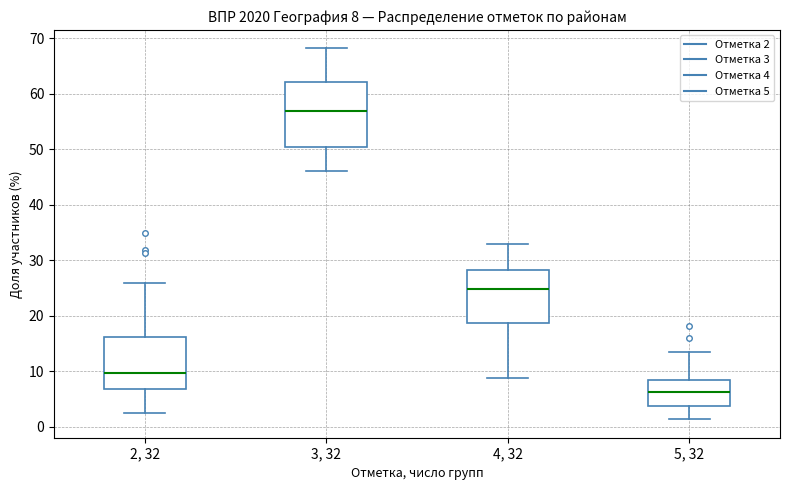

Which box's median line is the highest?

3, 32